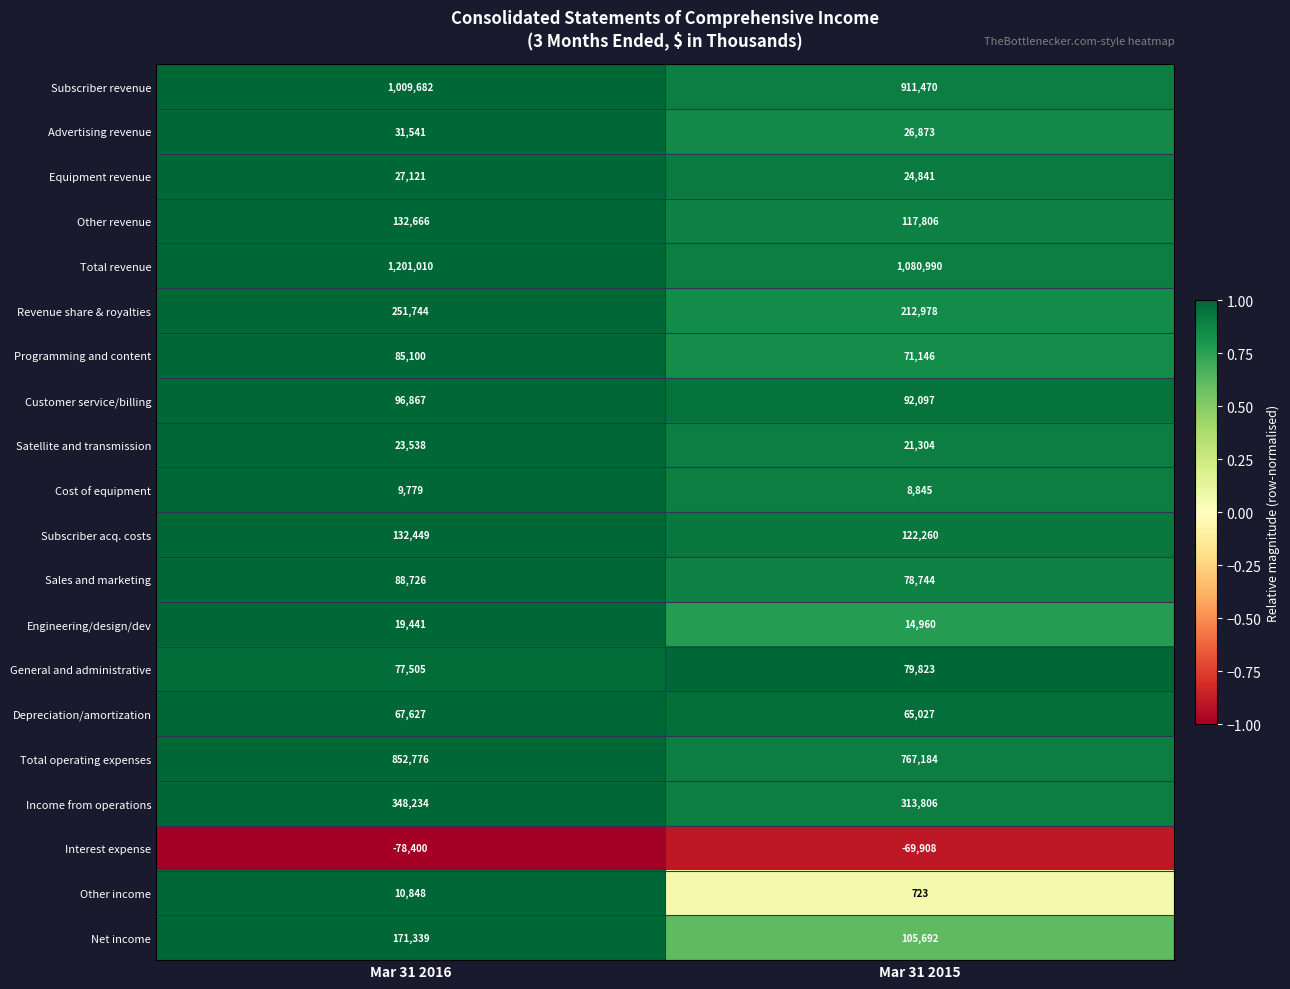

True or false: Other revenue has a value of 132666 at Mar 31 2016.

True